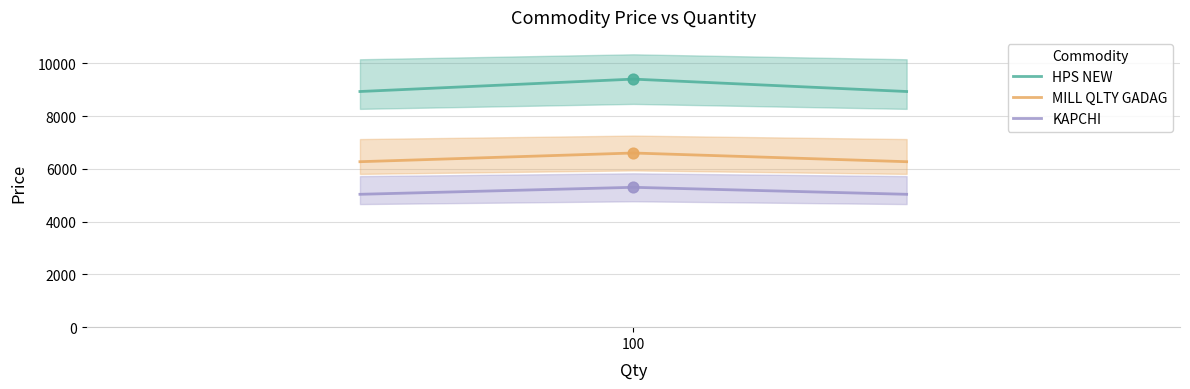

Which series contains the lowest Y value?

KAPCHI